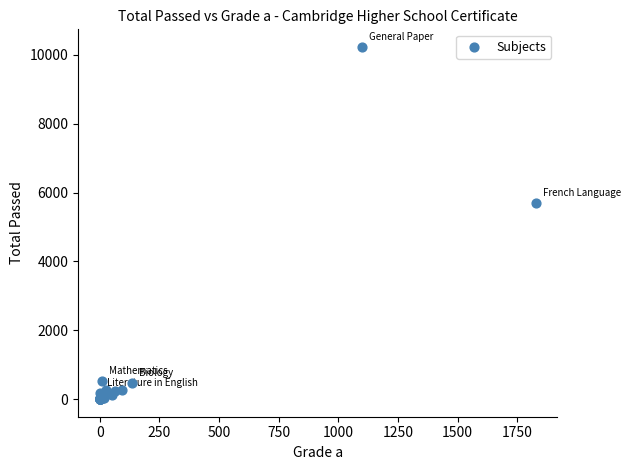

What Y value in the scatter plot is closest to 5114?

5696